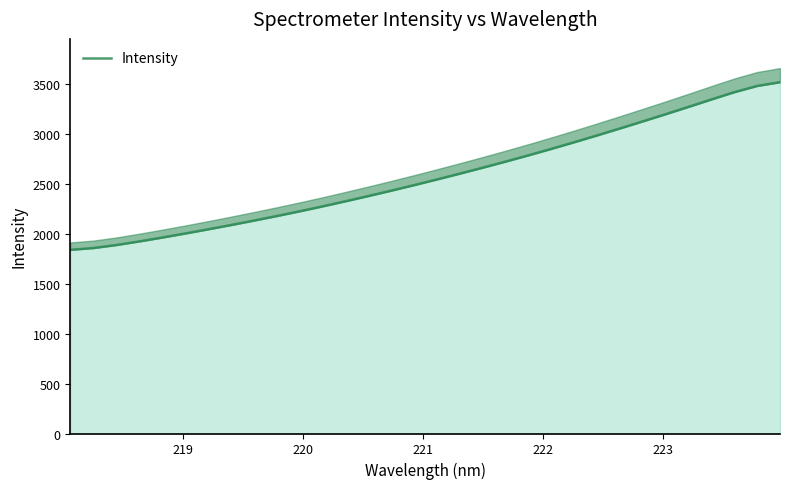

How many lines are shown in the chart?

1